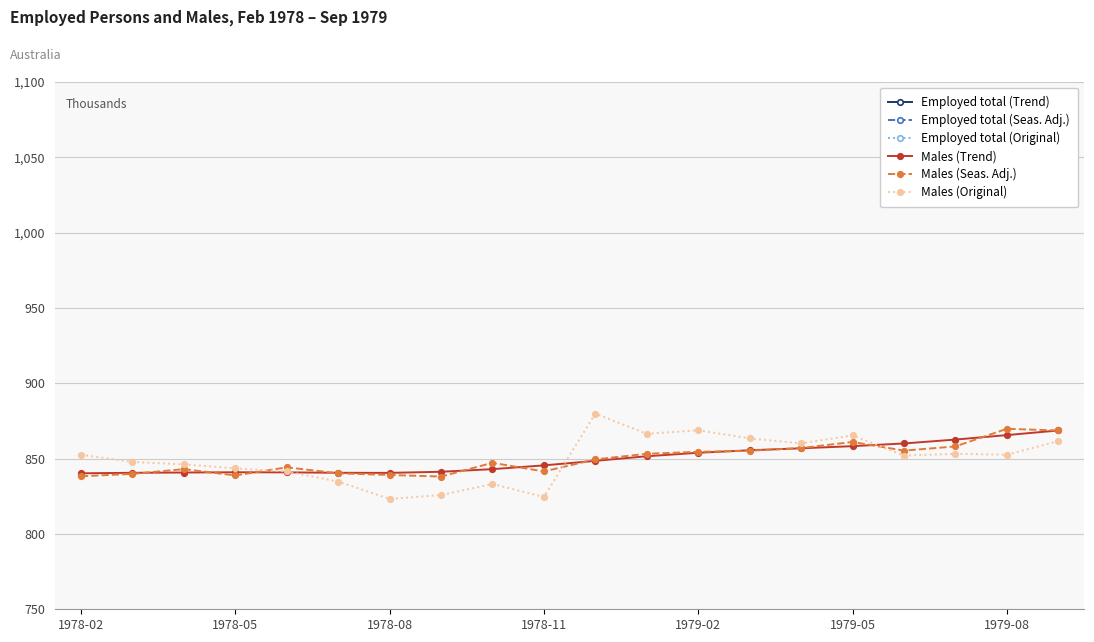

What is the minimum value for Males (Original)?

823.3